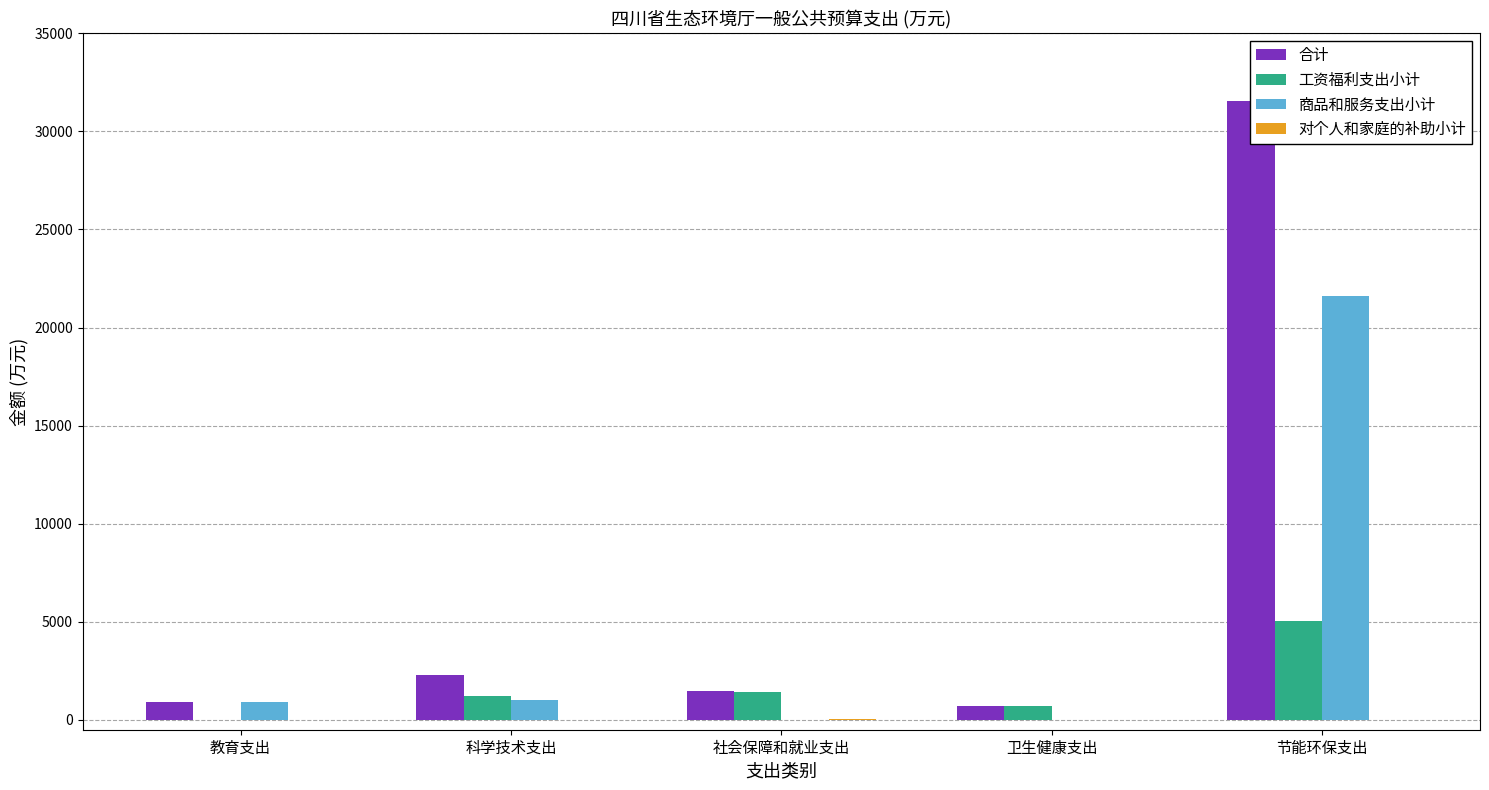

Reading left to right, what are all the values shown in this chart?

合计: 924.5	2294.9	1468.8	729.6	31572.6
工资福利支出小计: 0.0	1240.5	1415.2	729.6	5032.5
商品和服务支出小计: 924.5	1038.3	5.2	0.0	21611.3
对个人和家庭的补助小计: 0.0	0.1	48.4	0.0	0.8